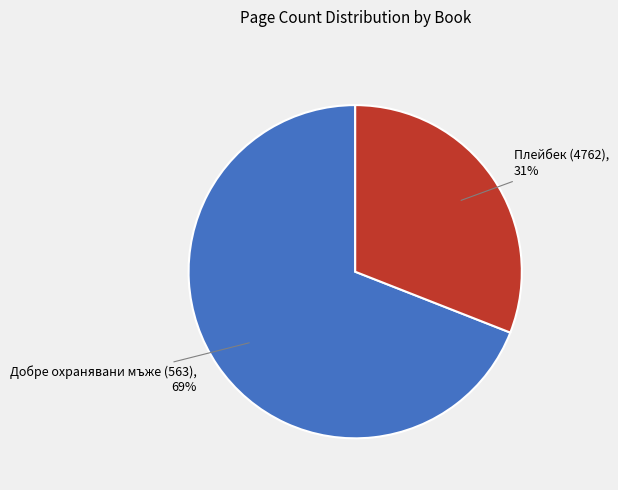

What is the smallest slice in the pie chart?

Плейбек (4762)